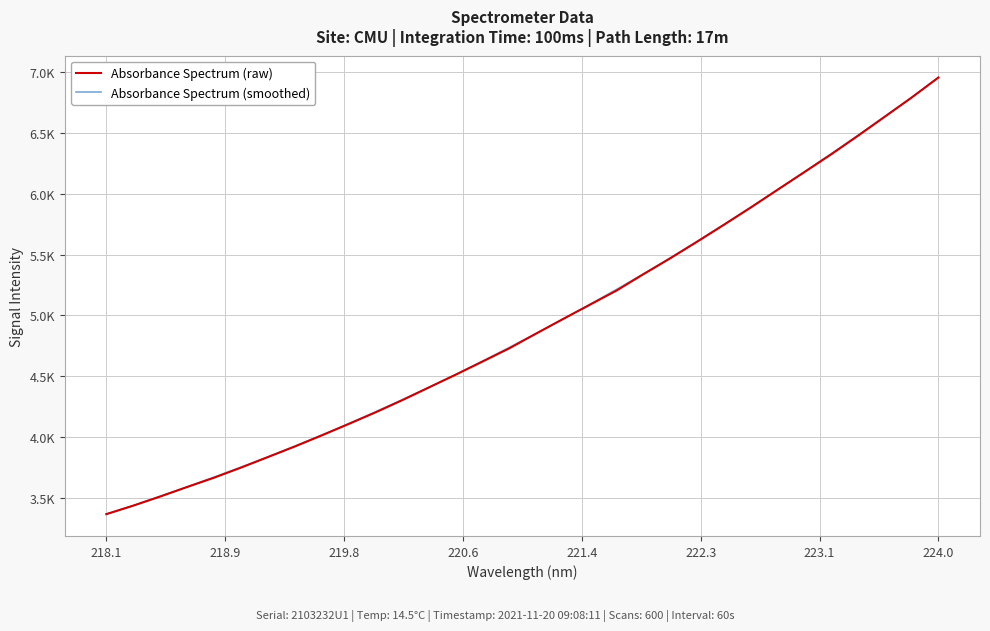

What is the smallest value displayed?

3366.1